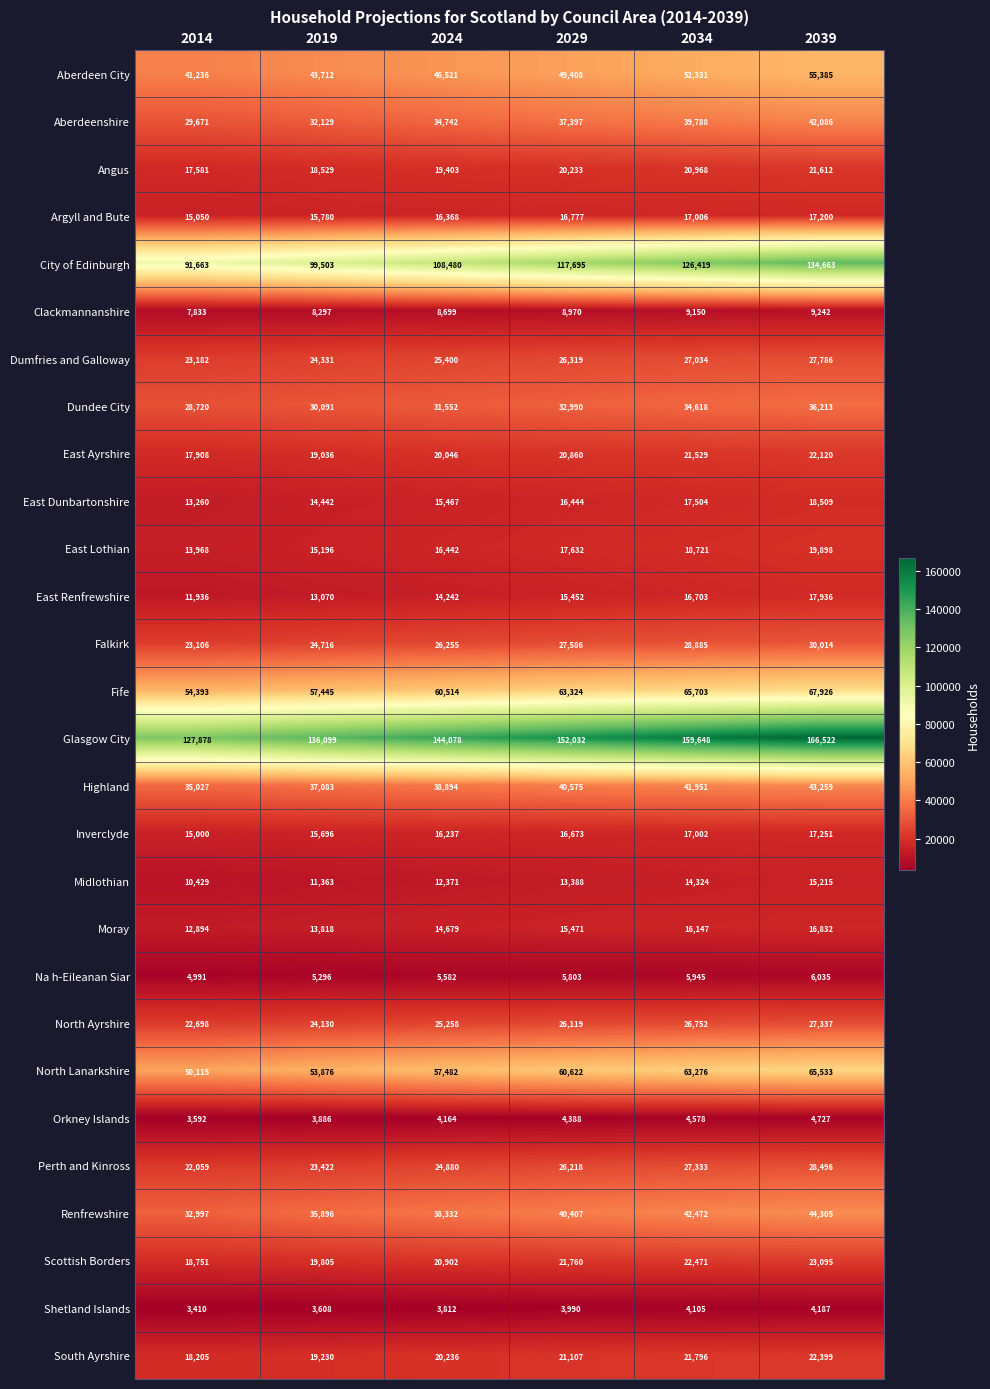

What is the difference between the highest and lowest values at 2034?

155543